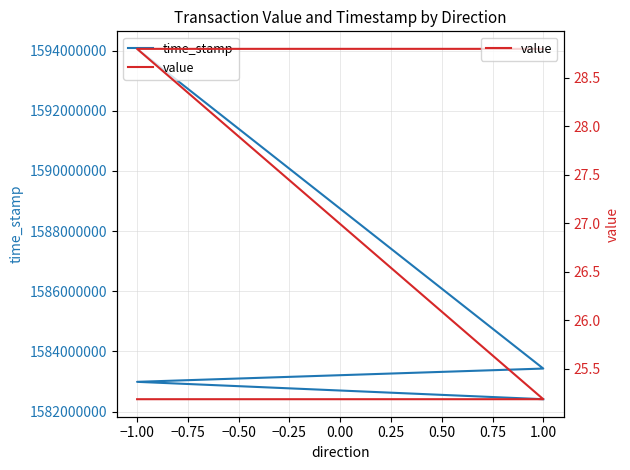

How many lines are shown in the chart?

2